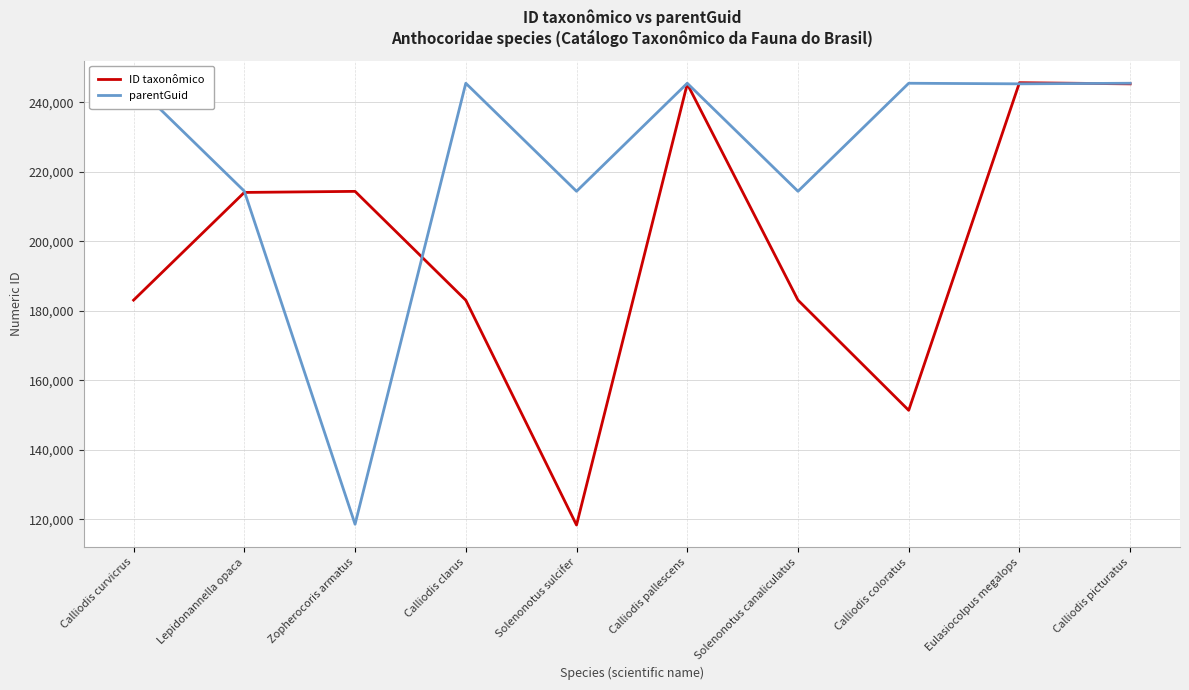

What is the difference between the parentGuid values at Calliodis coloratus and Solenonotus sulcifer?

31070